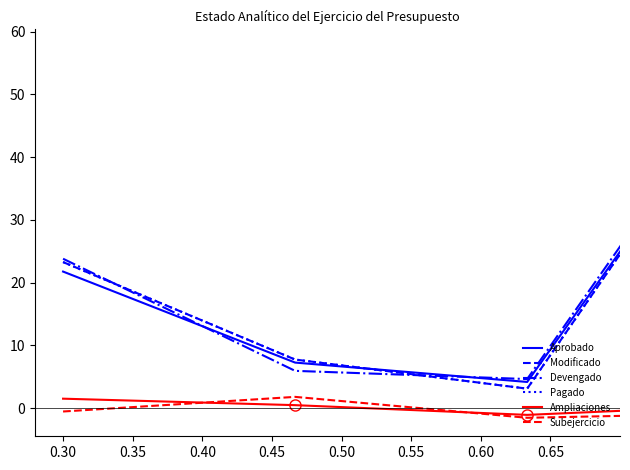

Which series has the widest spread of values?

Devengado